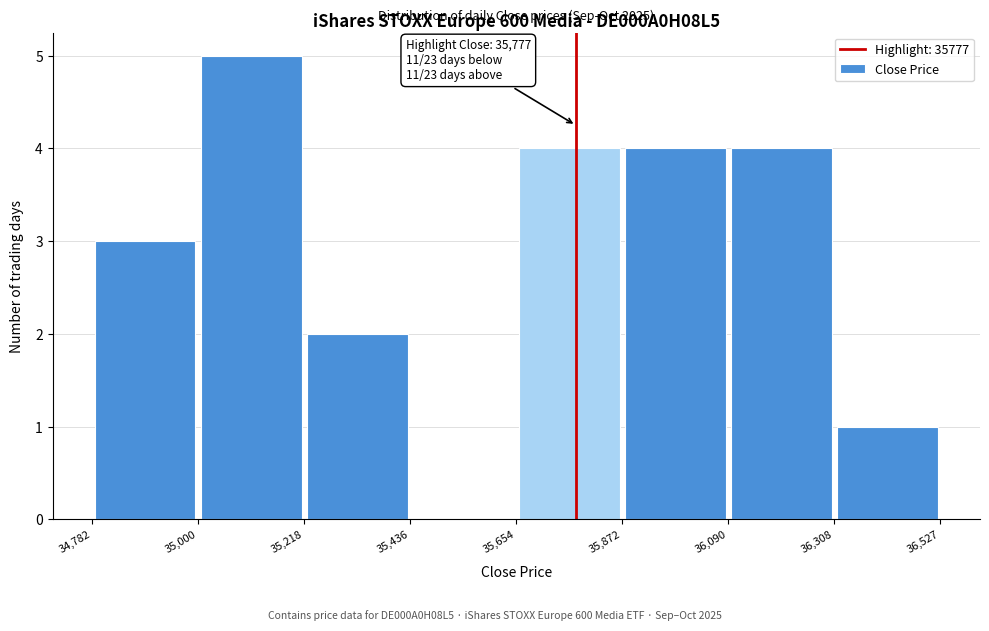

Over which range of the x-axis is the bar tallest?

35,000 to 35,218